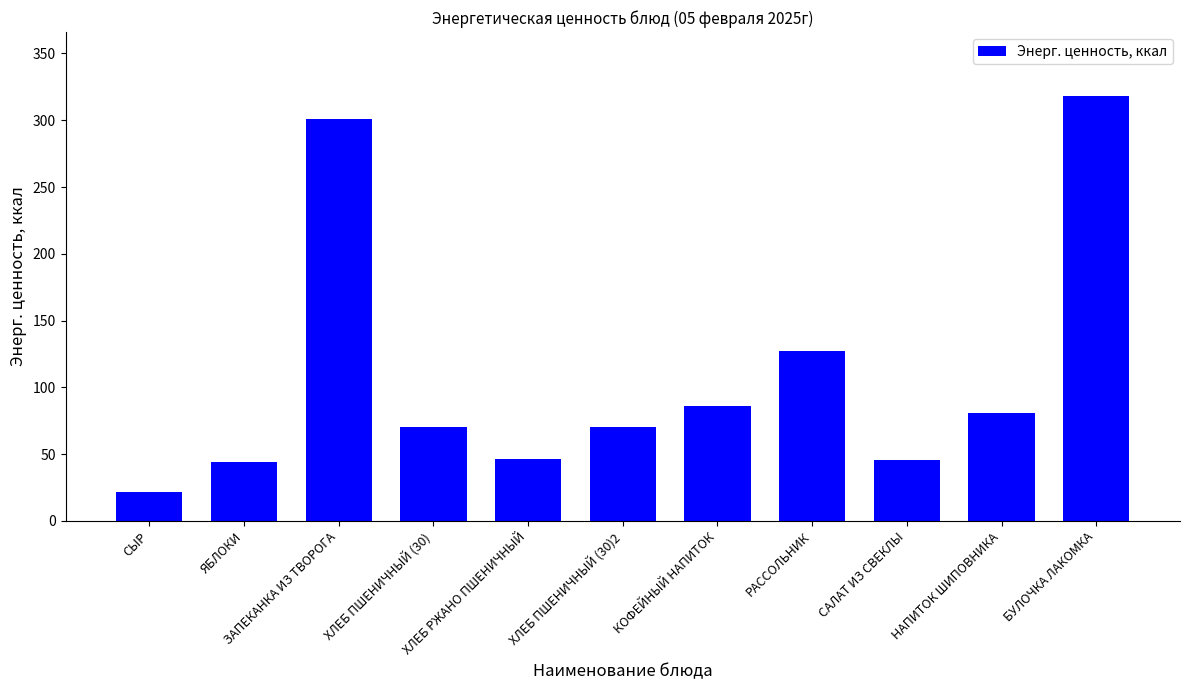

What is the ratio of the value at ЯБЛОКИ to the value at БУЛОЧКА ЛАКОМКА?

0.1